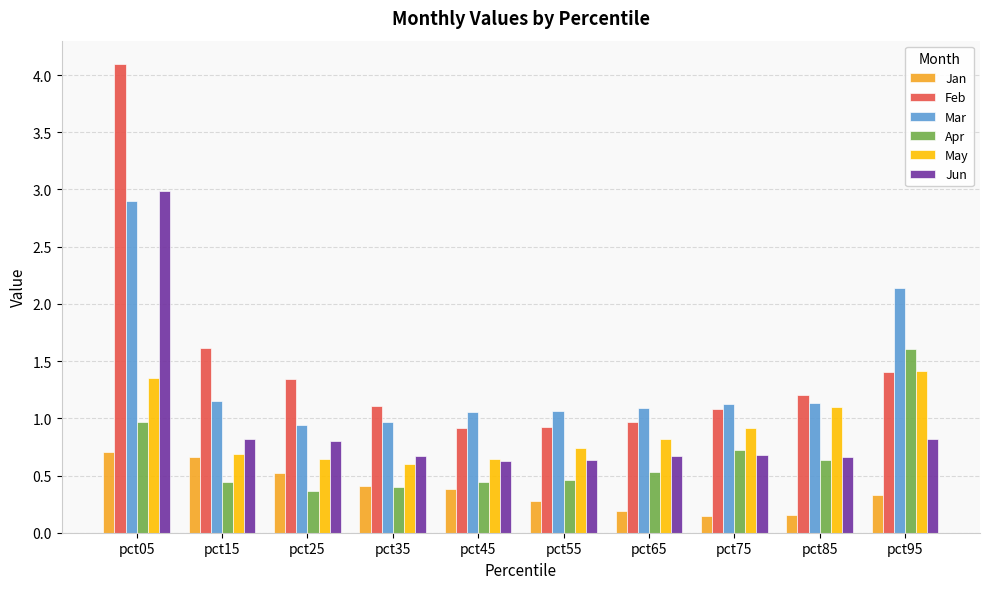

What is the difference between the May values at pct85 and pct35?

0.5